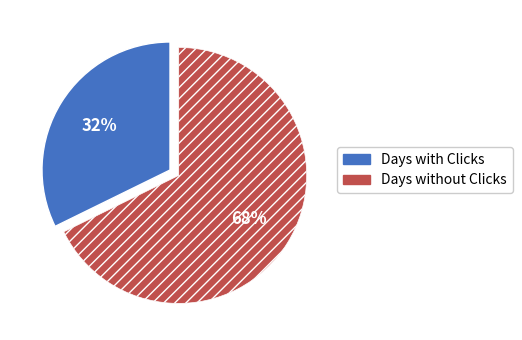

Does any single category account for the majority?

Yes